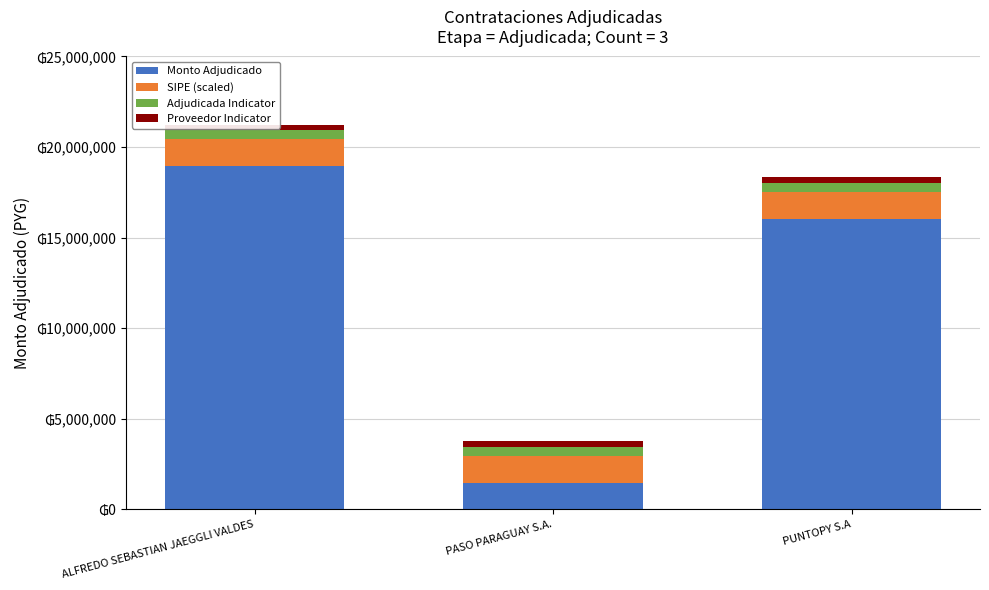

Which series has the largest total across all categories?

Monto Adjudicado